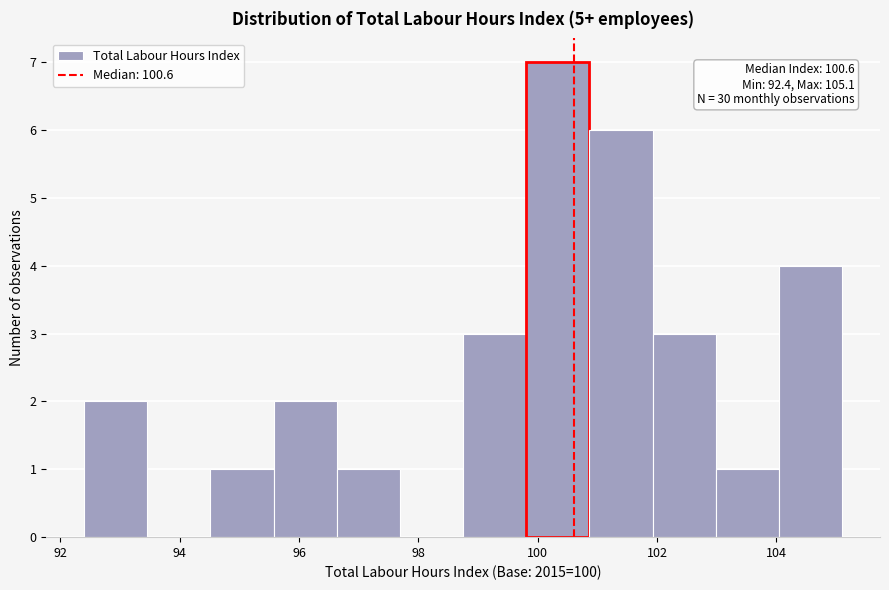

Over which range of the x-axis is the bar tallest?

99.8 to 100.8